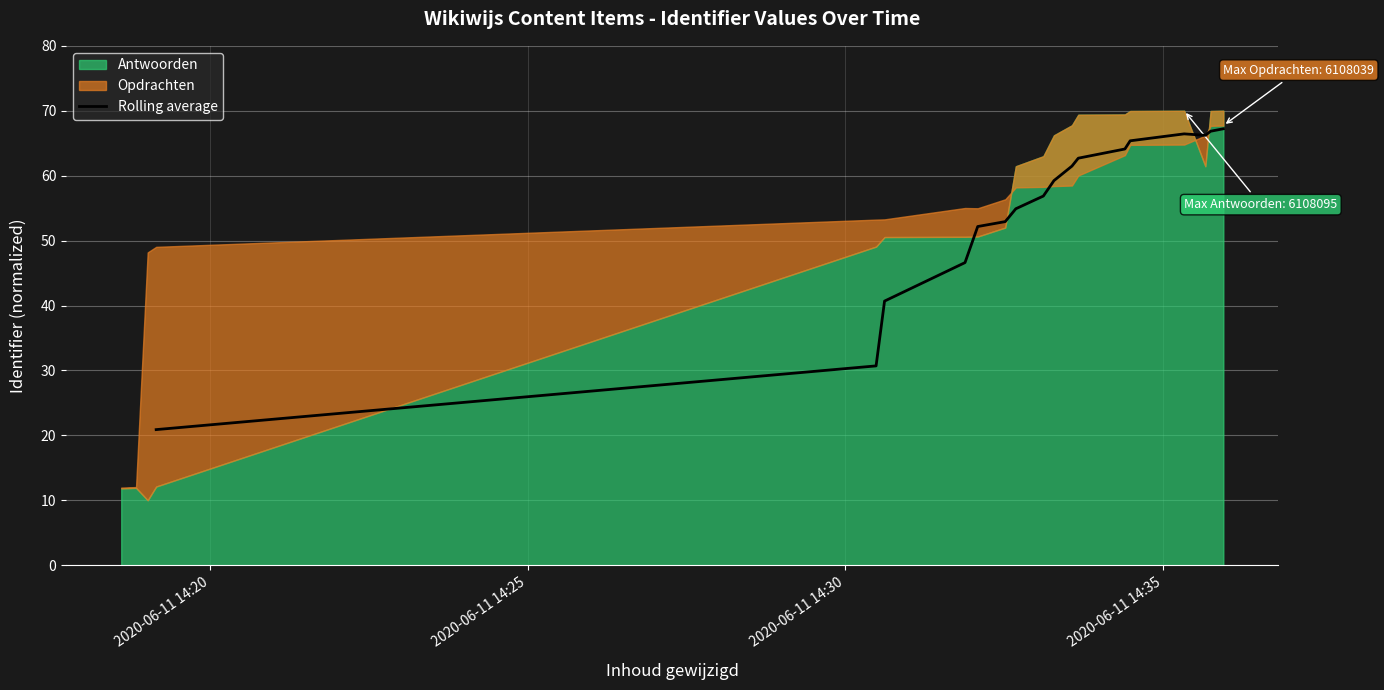

What is the lowest value of the Rolling average series?

20.9